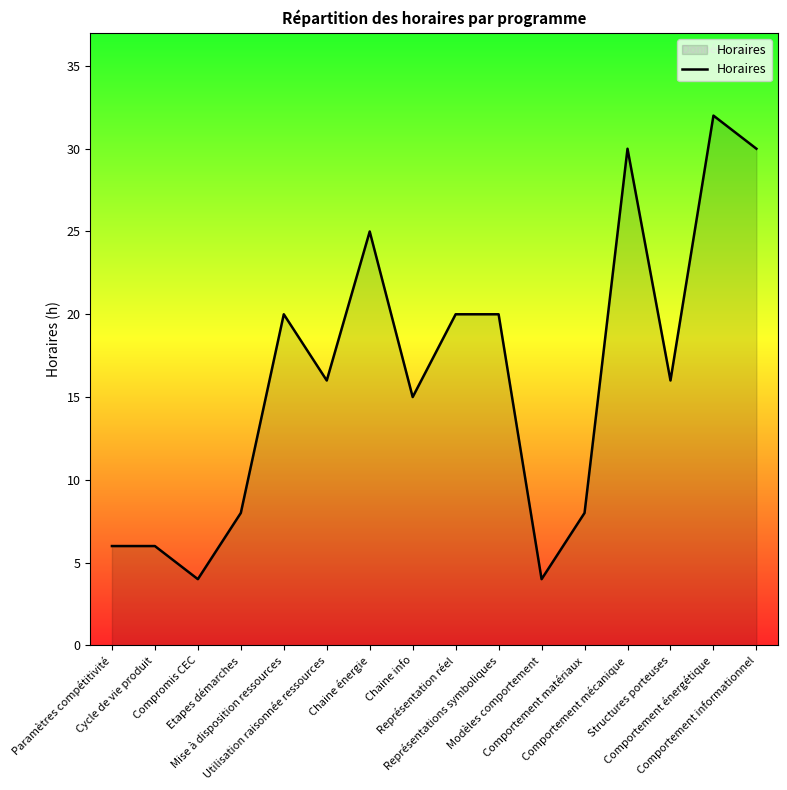

What is the minimum value shown in the chart?

4